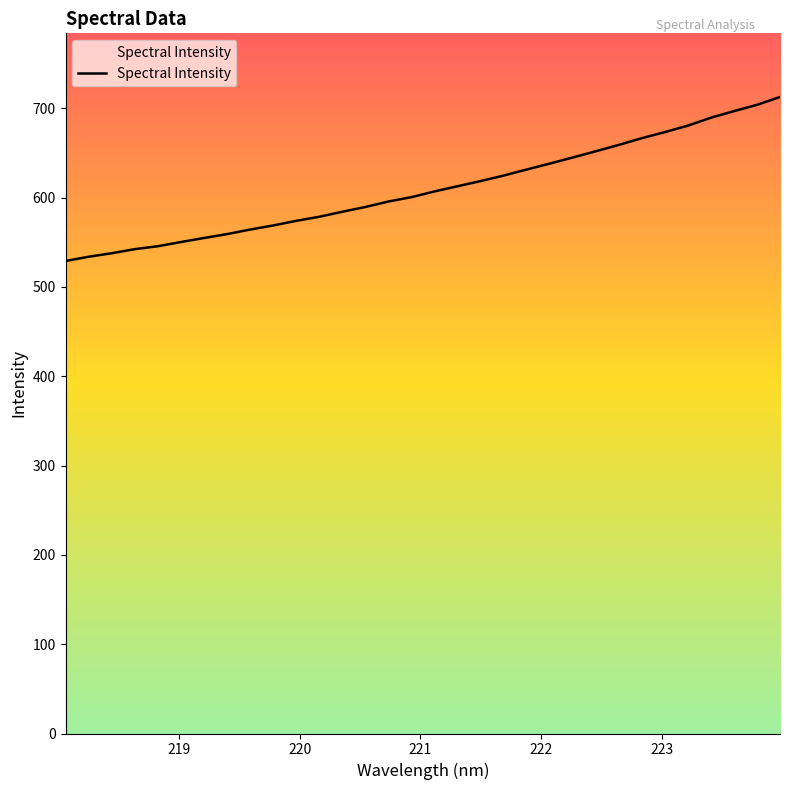

What is the maximum value shown in the chart?

712.5